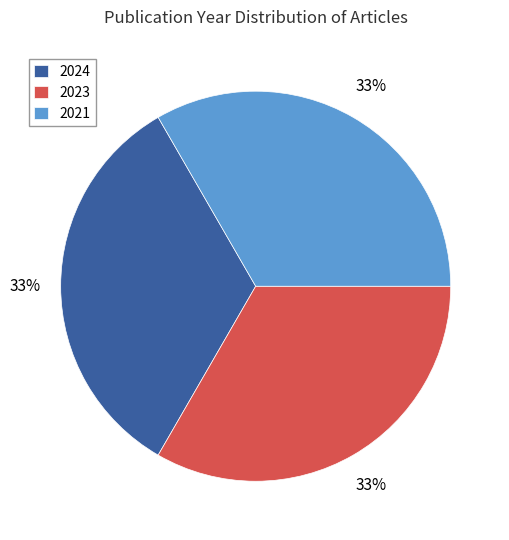

To the nearest percent, what is the combined percentage of 2023 and 2021?

67%